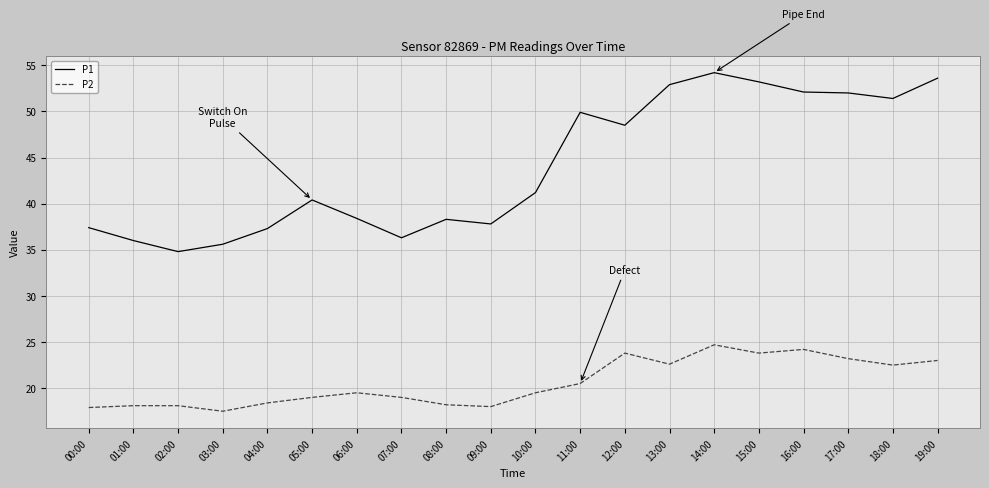

True or false: P2 has more than 2 points higher than both neighbors.

True